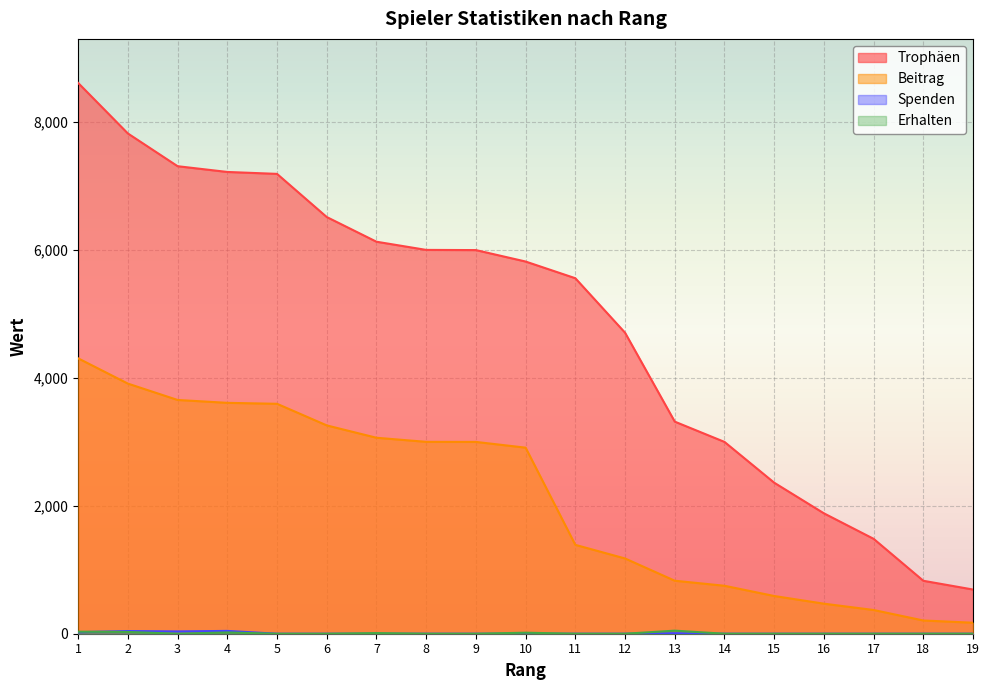

What are all the series names shown in the legend?

Trophäen, Beitrag, Spenden, Erhalten